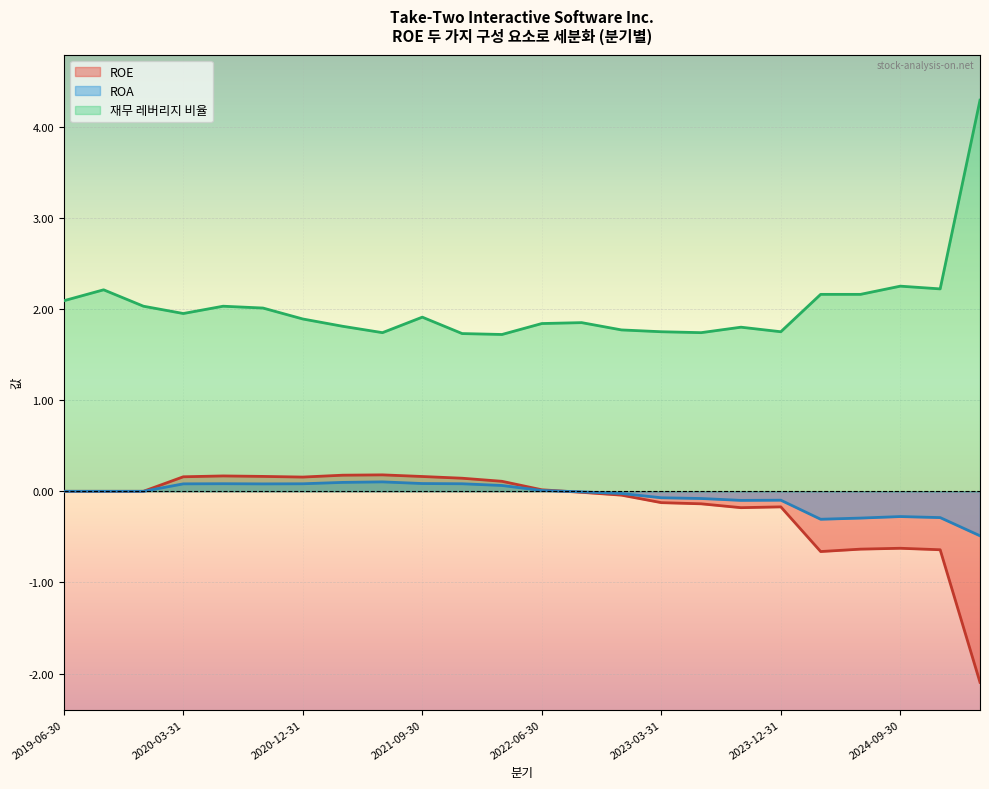

How many intersections are there between ROA and ROE?

1